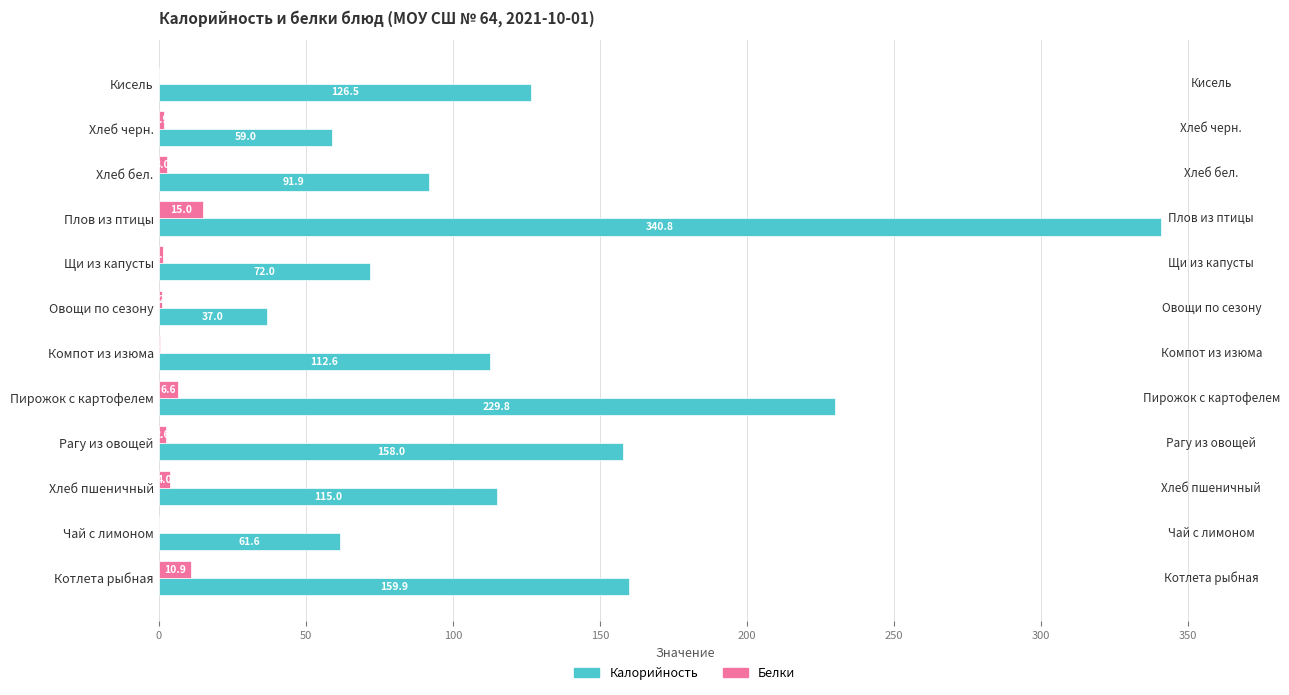

At which label is Белки closest to 7?

Пирожок с картофелем